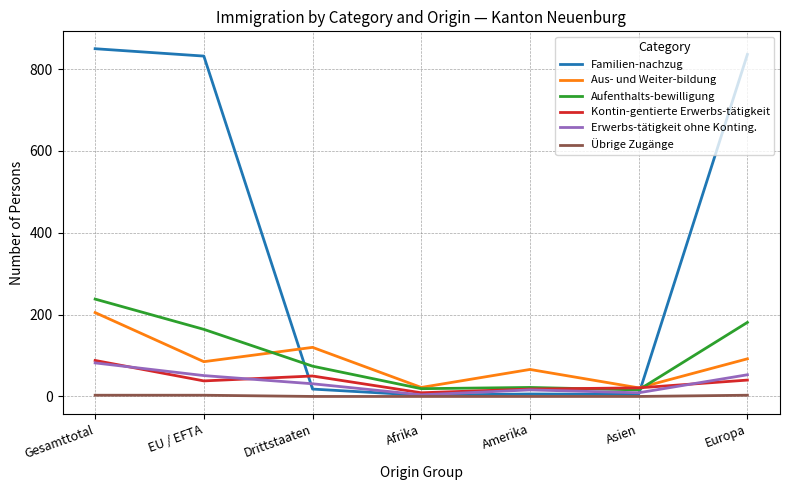

What is the lowest value of the Aus- und Weiter-bildung series?

21